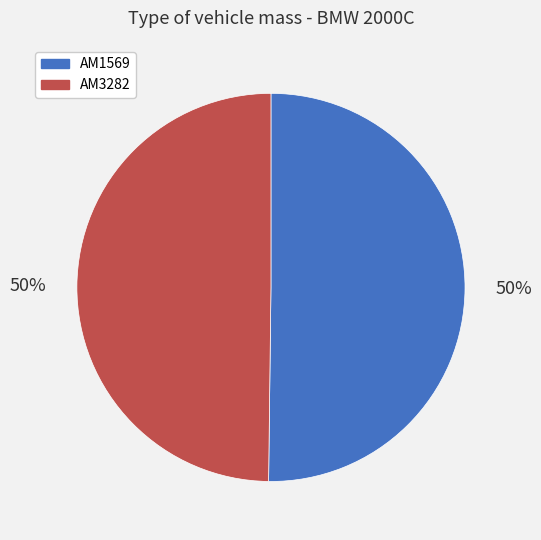

Approximately how many times larger is the value at AM3282 compared to AM1569?

1.0